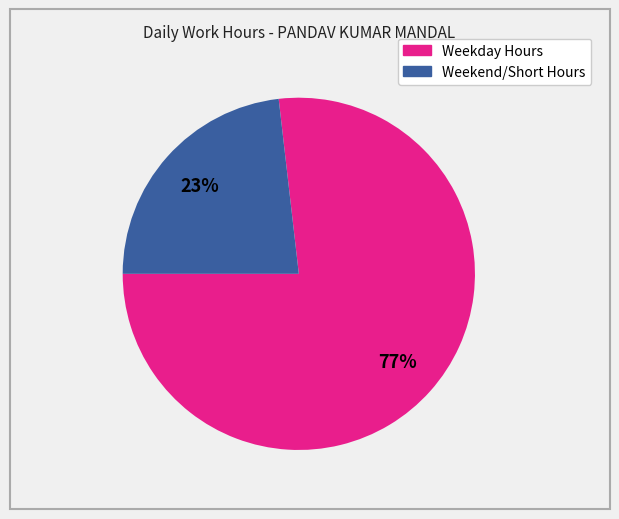

Does any single category account for the majority?

Yes